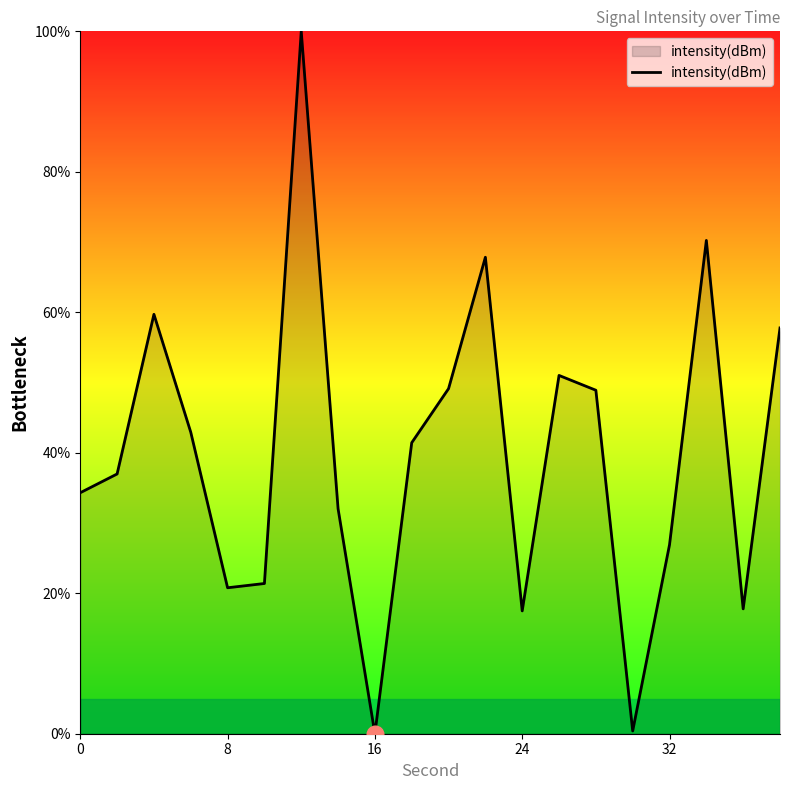

What is the difference between the maximum and second lowest values?

99.6